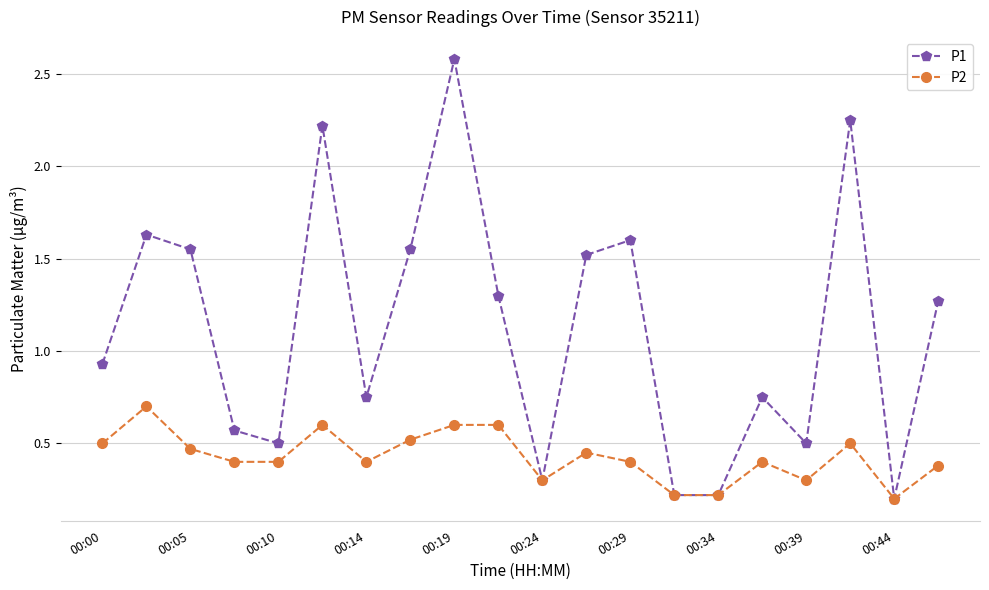

Which series has the widest spread of values?

P1